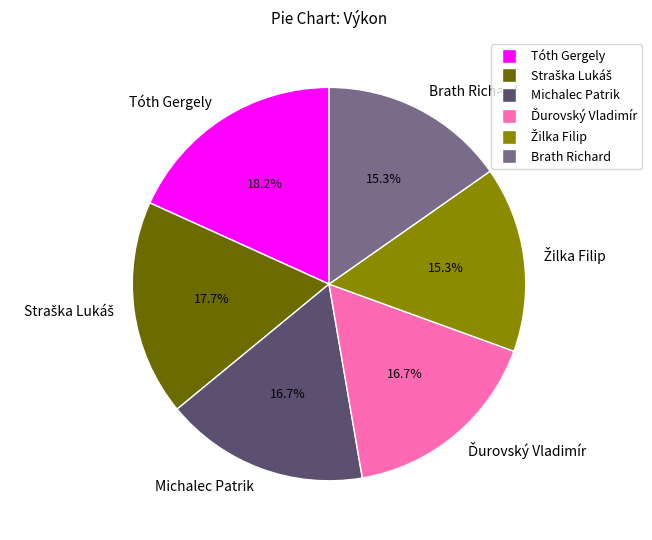

Do Tóth Gergely and Brath Richard together represent more than half of the pie?

No